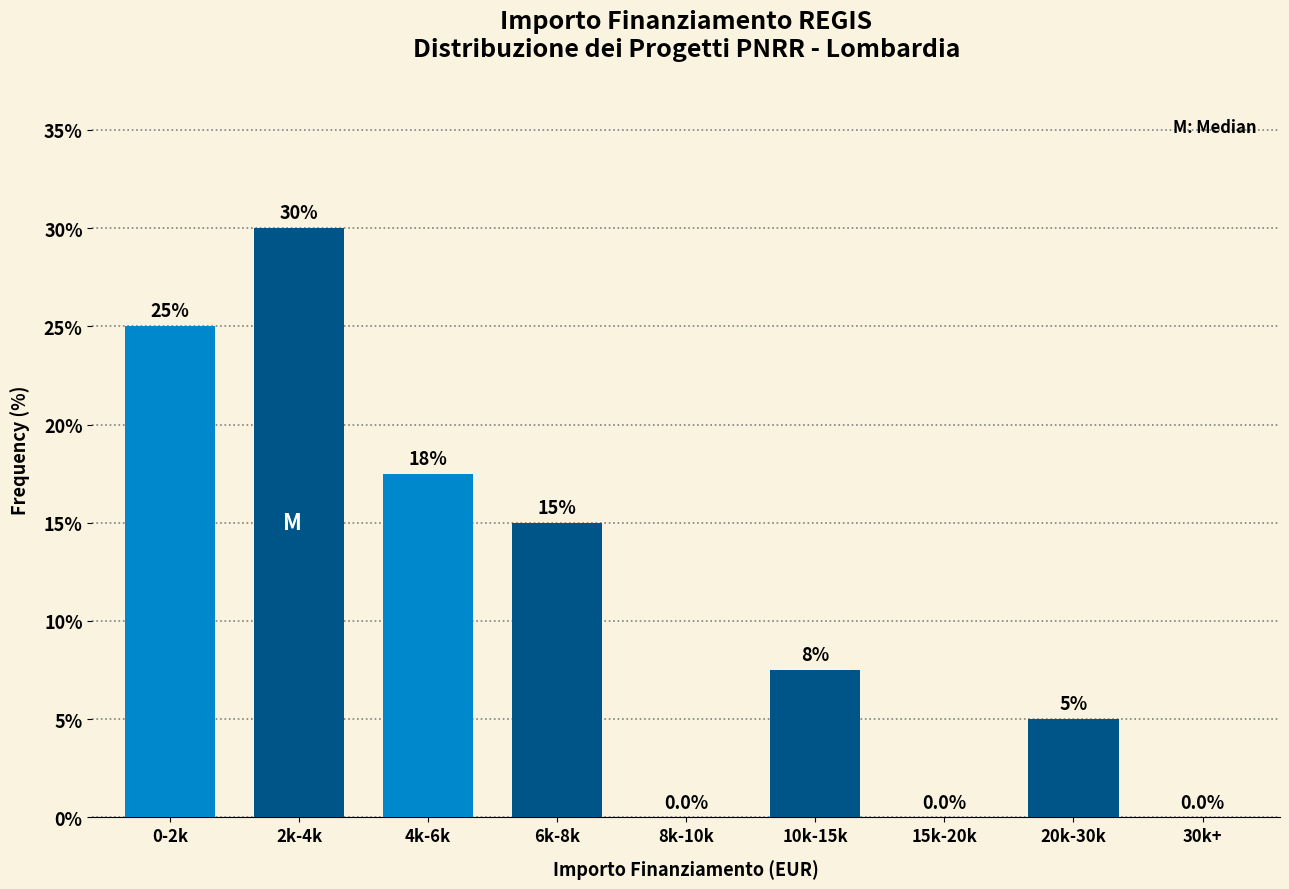

Reading left to right, extract all data points from this chart.

0-2k=25.0	2k-4k=30.0	4k-6k=17.5	6k-8k=15.0	8k-10k=0.0	10k-15k=7.5	15k-20k=0.0	20k-30k=5.0	30k+=0.0